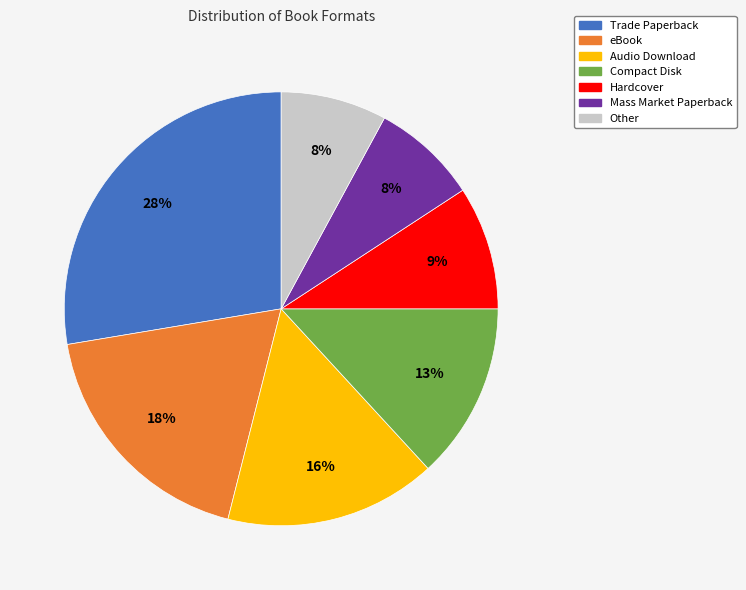

To the nearest percent, what is the combined percentage of Mass Market Paperback and Audio Download?

24%